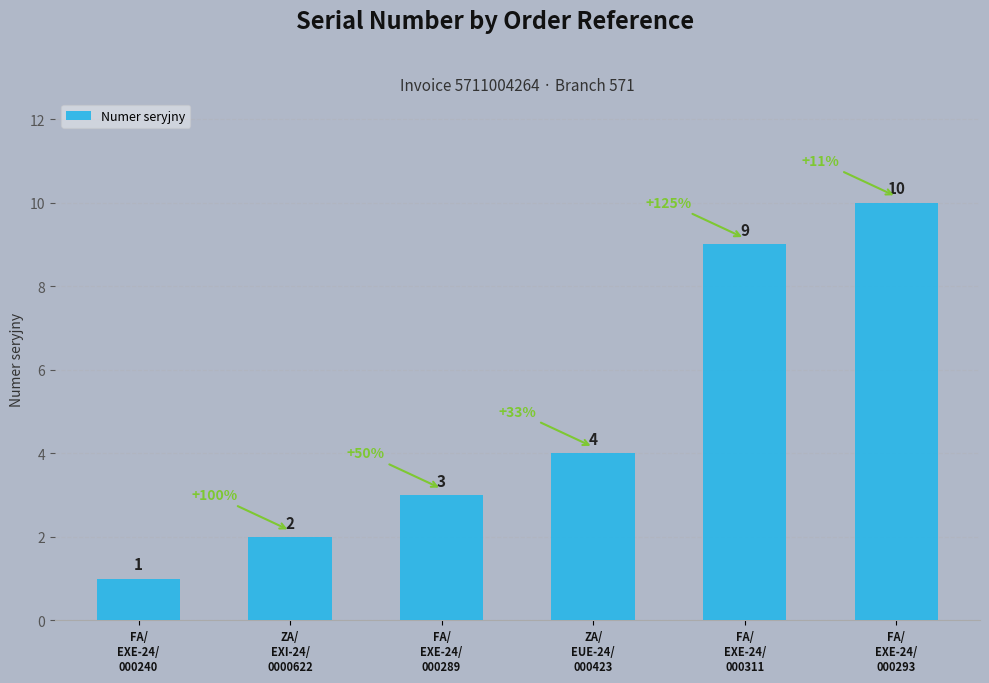

What position from the right is ZA/
EXI-24/
0000622?

5